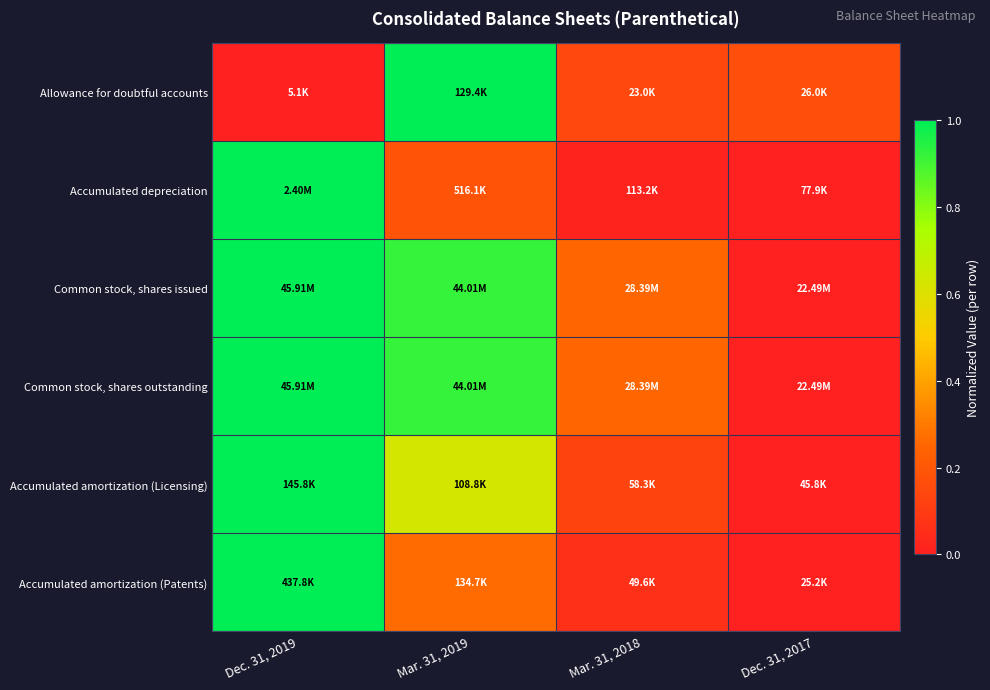

At which category does the chart reach its peak across all series?

Mar. 31, 2019